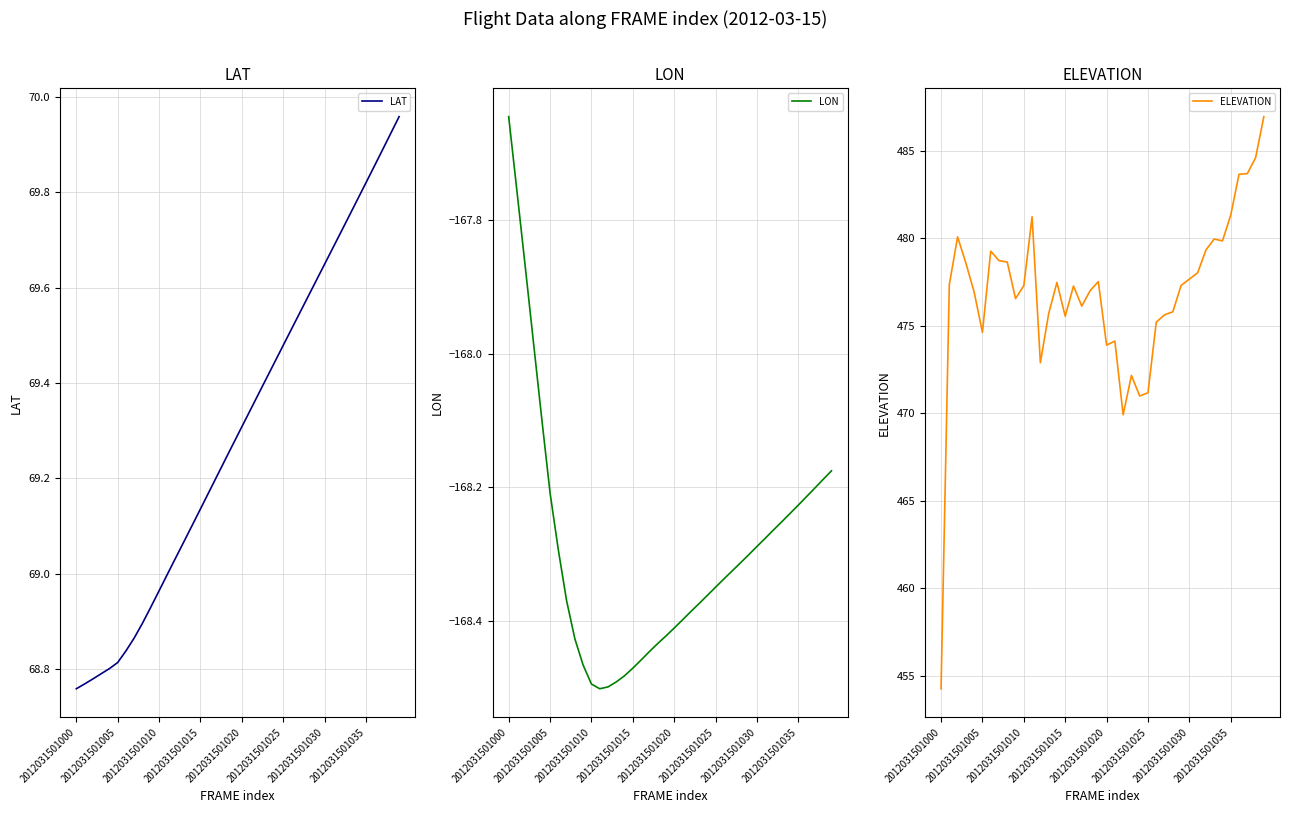

True or false: LON and LAT cross at least once.

False